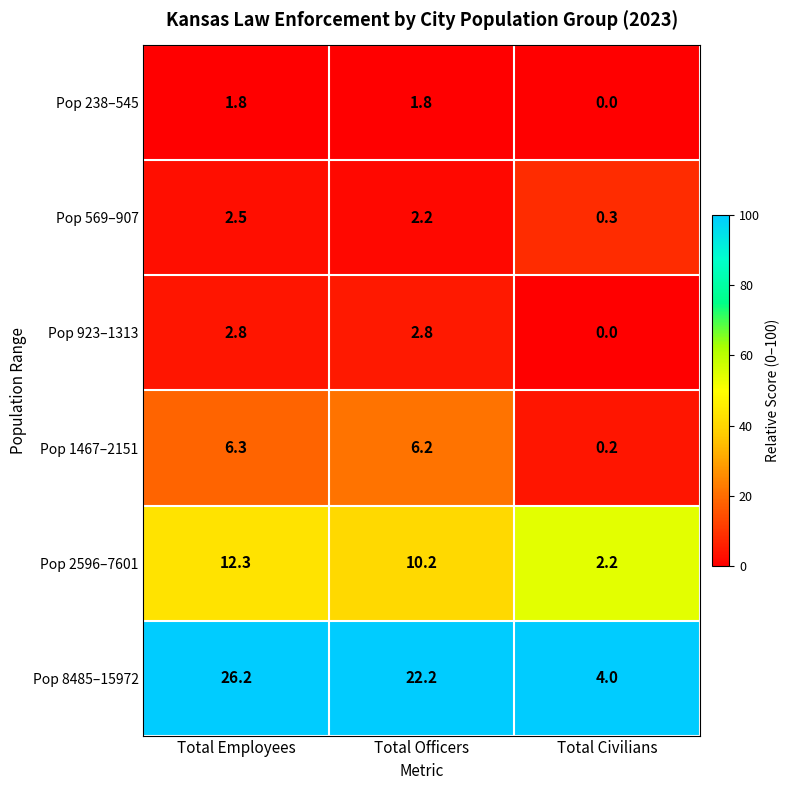

At which label is Pop 923–1313 closest to 1?

Total Civilians